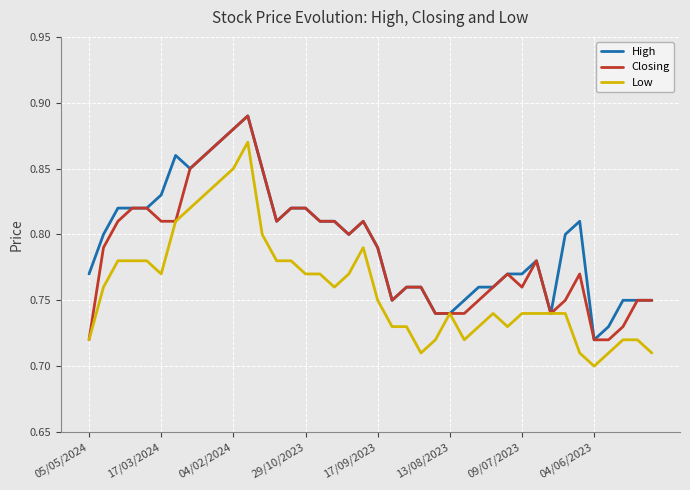

What is the sum of all High values?

31.8